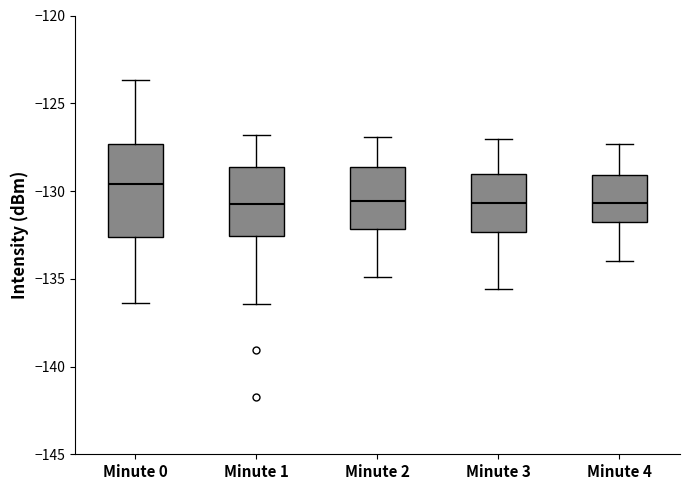

Reading left to right, read every box against the y-axis: the position of its median line, the range the box covers, and the ends of its whiskers. The values are not printed on the chart, so give them approximately, as read against the axis.

Minute 0: median -129.5, box -132.5 to -127.5, whiskers -136.5 to -123.5
Minute 1: median -130.5, box -132.5 to -128.5, whiskers -136.5 to -127.0
Minute 2: median -130.5, box -132.0 to -128.5, whiskers -135.0 to -127.0
Minute 3: median -130.5, box -132.5 to -129.0, whiskers -135.5 to -127.0
Minute 4: median -130.5, box -132.0 to -129.0, whiskers -134.0 to -127.5